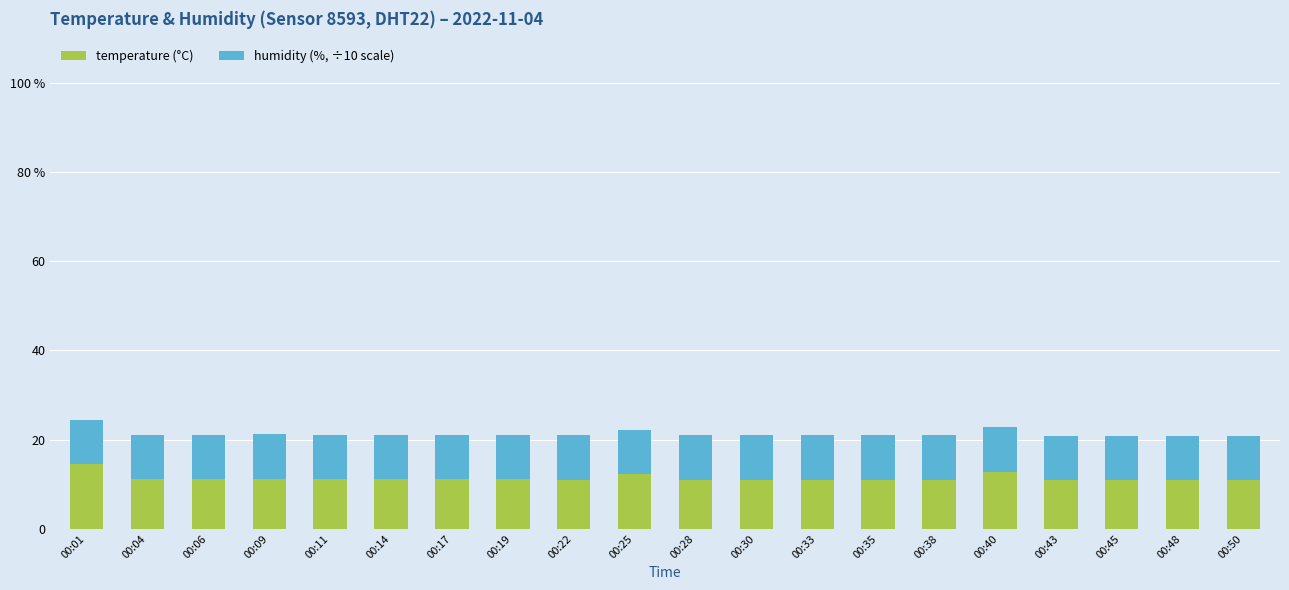

Are the bars horizontal?

No